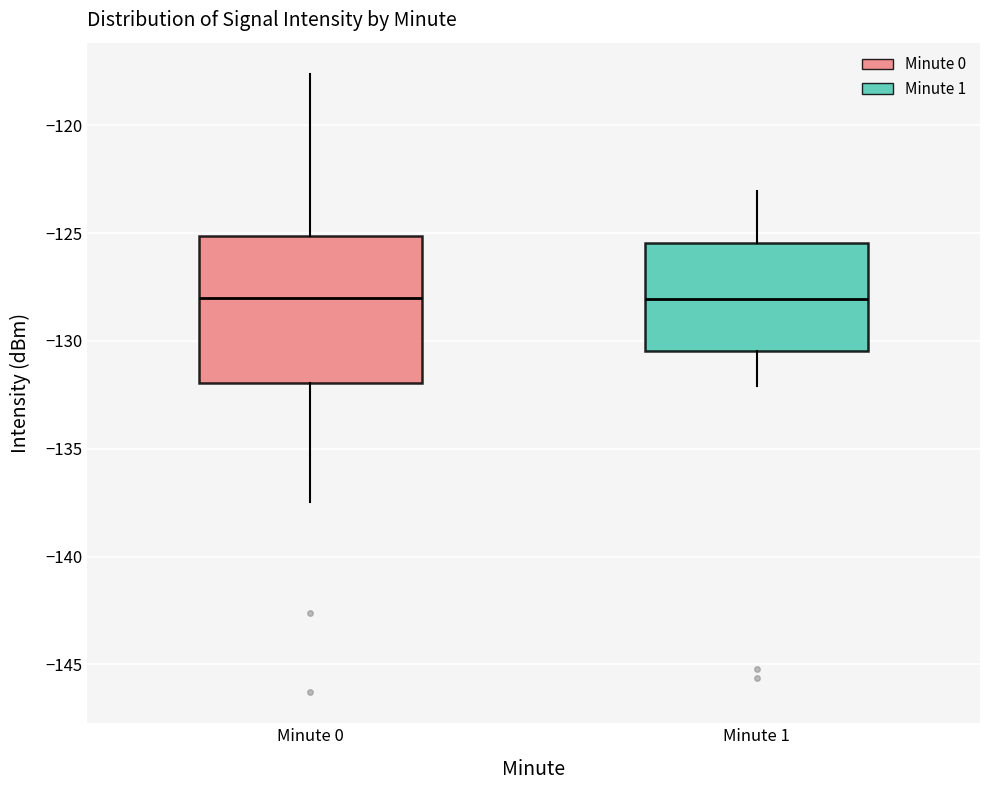

Reading left to right, transcribe this box plot: for each box, give where its median line is, the range the box spans, and where its two whiskers end, as read against the y-axis. The values are not printed on the chart, so give them approximately, as read against the axis.

Minute 0: median -128.0, box -132.0 to -125.0, whiskers -137.5 to -117.5
Minute 1: median -128.0, box -130.5 to -125.5, whiskers -132.0 to -123.0